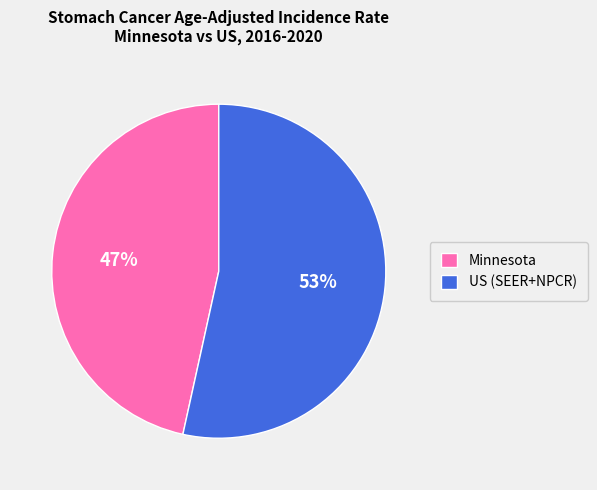

What is the ratio of the value at Minnesota to the value at US (SEER+NPCR)?

0.9